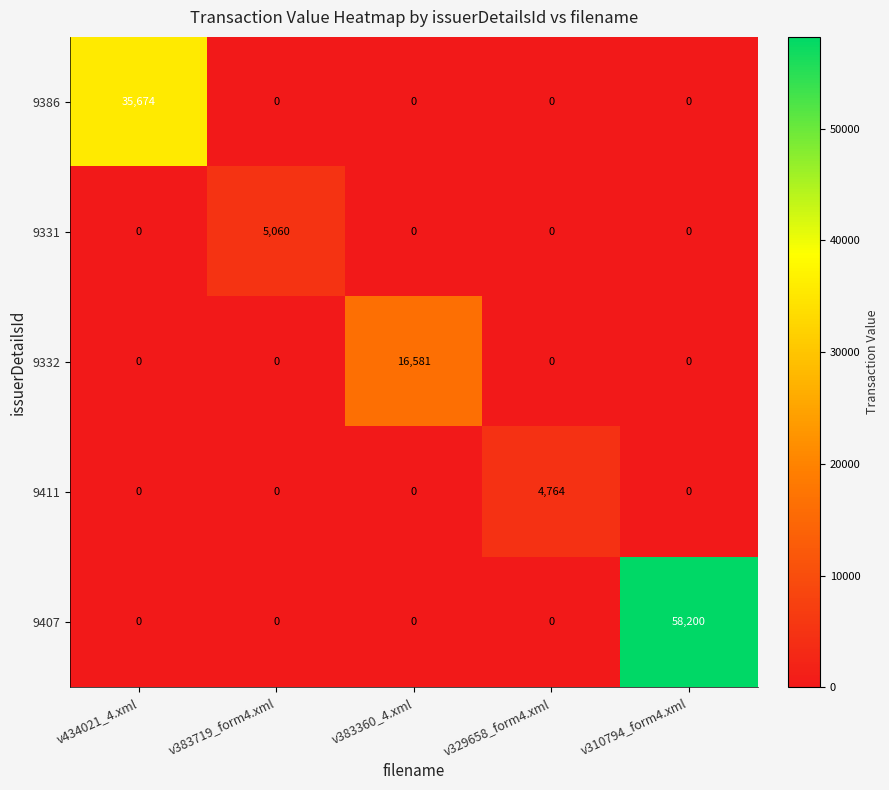

Between v383719_form4.xml and v383360_4.xml, which series saw the biggest shift?

9332